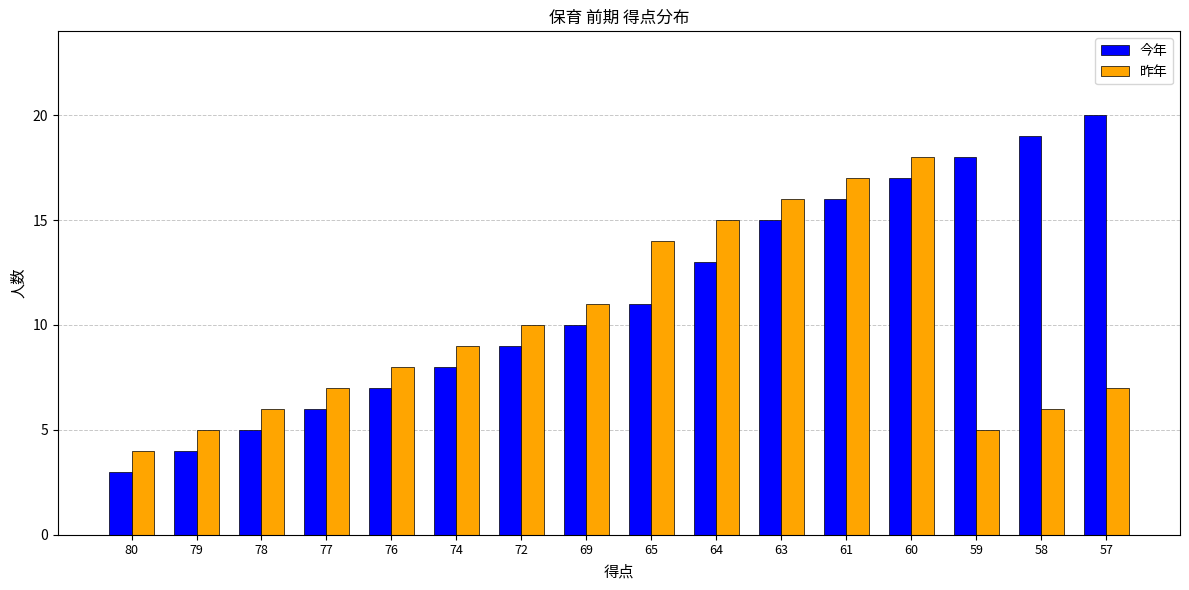

List the series in order of their overall mean, lowest first.

昨年, 今年